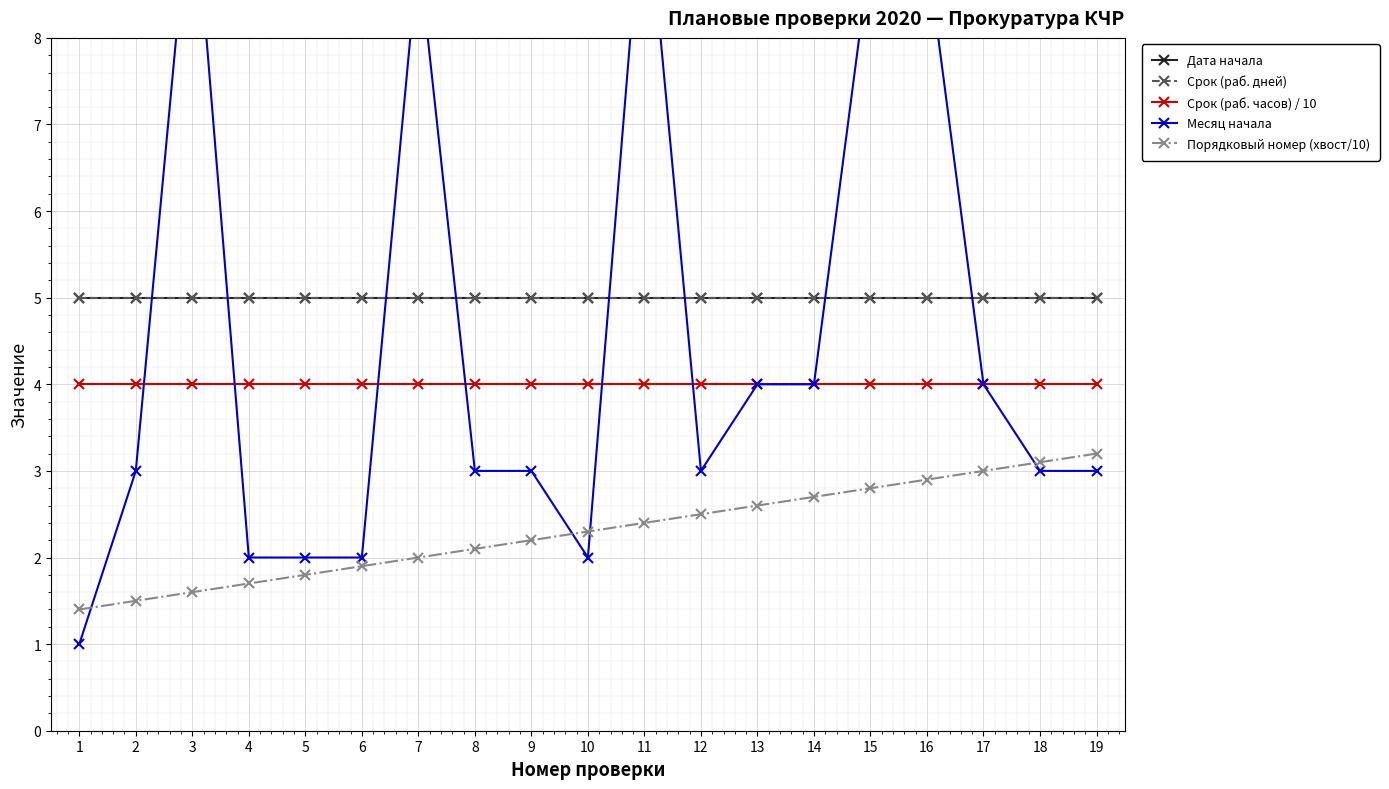

Is this an area chart (filled region under the line)?

No